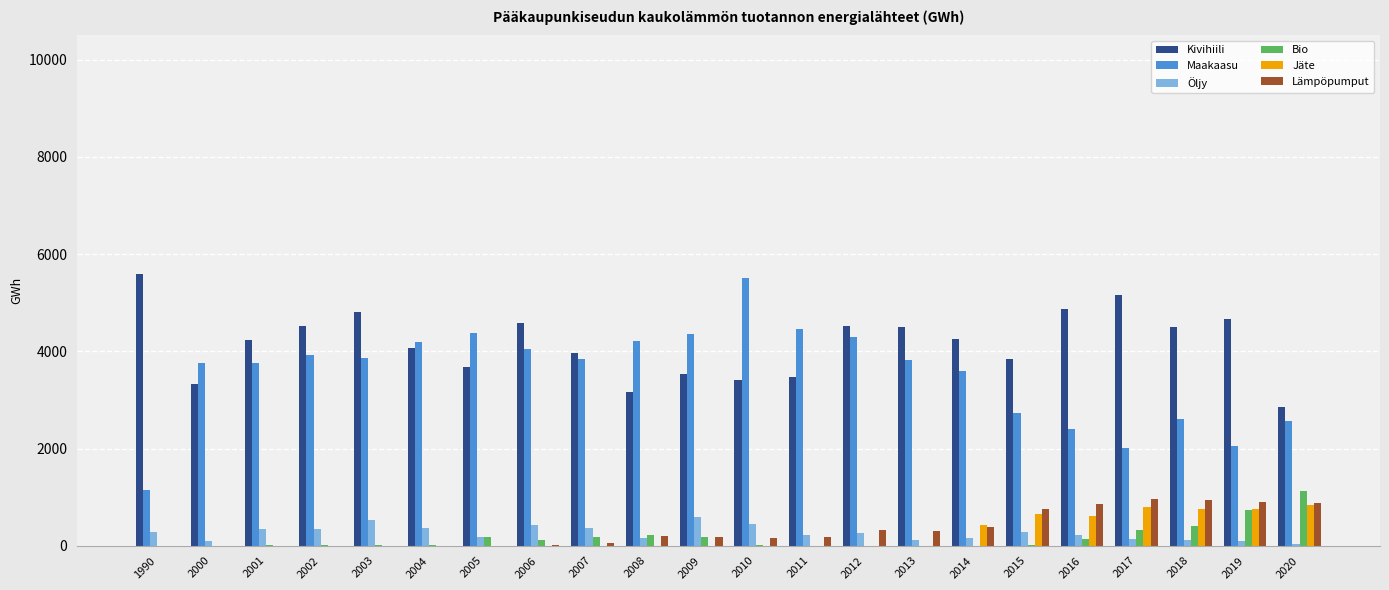

Is the value of Maakaasu at 2011 greater than the value of Bio at 2007?

Yes